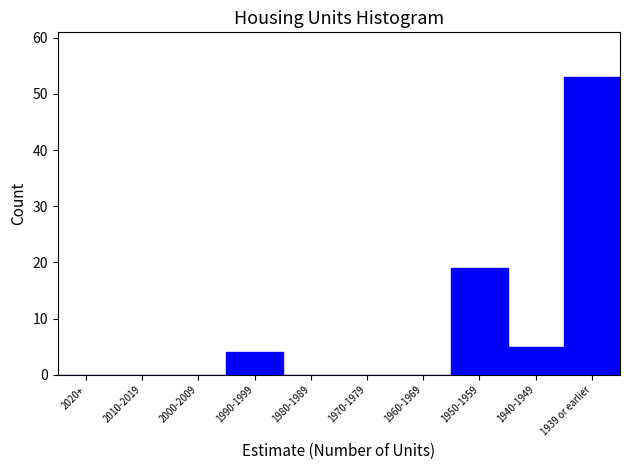

Which has a higher value, 1990-1999 or 1980-1989?

1990-1999